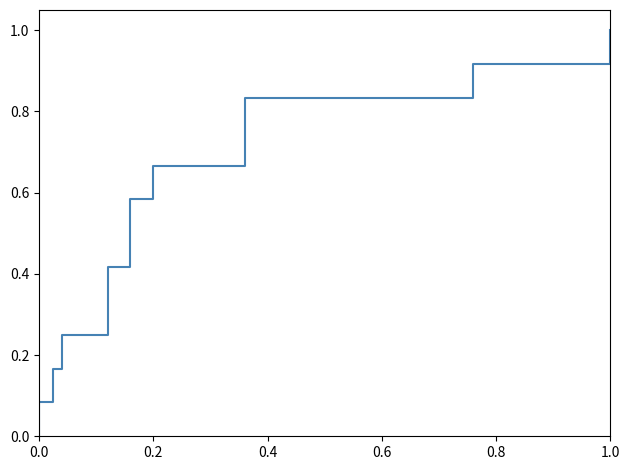

Count the number of categories in the chart.

13